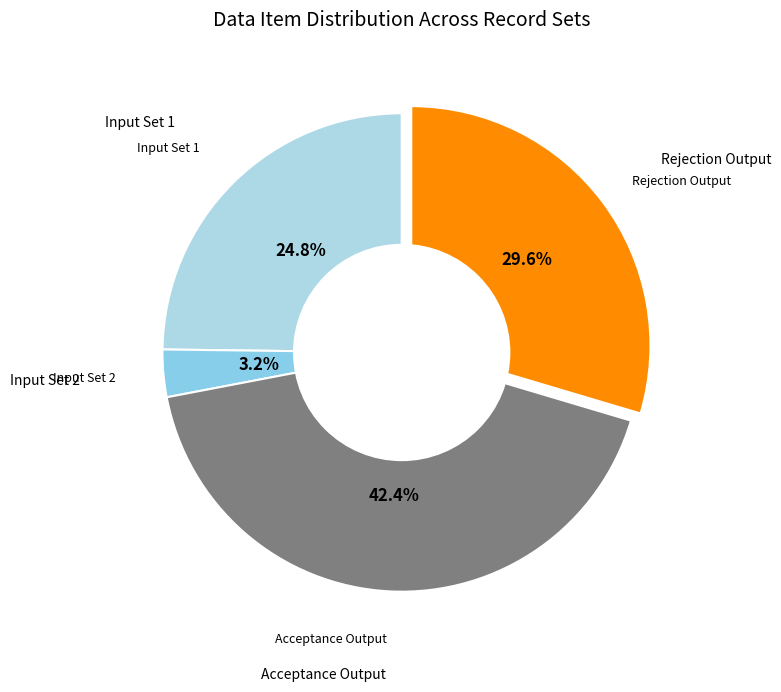

Rank the categories by value from highest to lowest.

Acceptance Output, Rejection Output, Input Set 1, Input Set 2